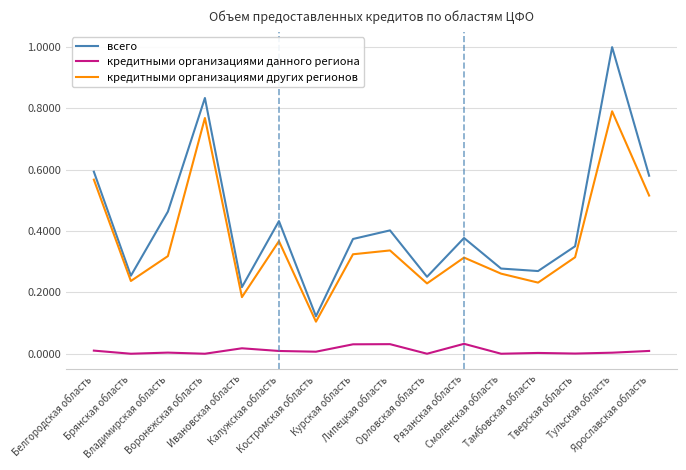

At how many categories does at least one series exceed 0?

16